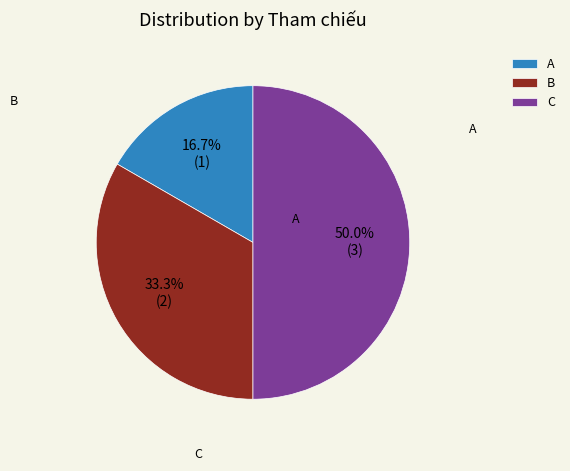

Between C and A, which is larger?

C